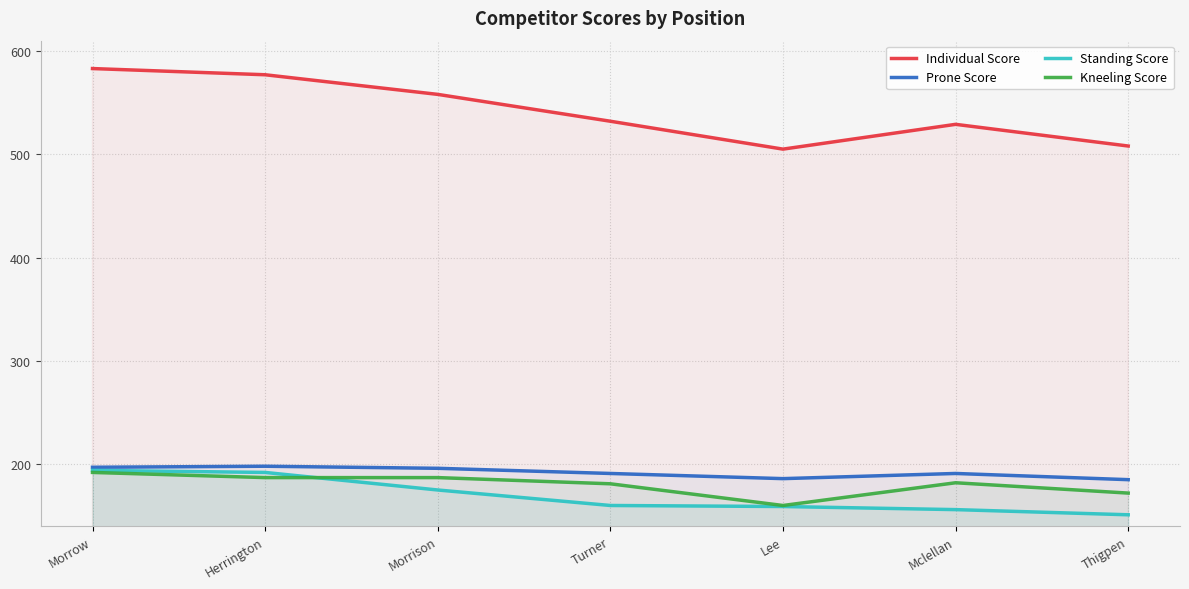

What is the value of the Standing Score point at the 6th from the left?

156